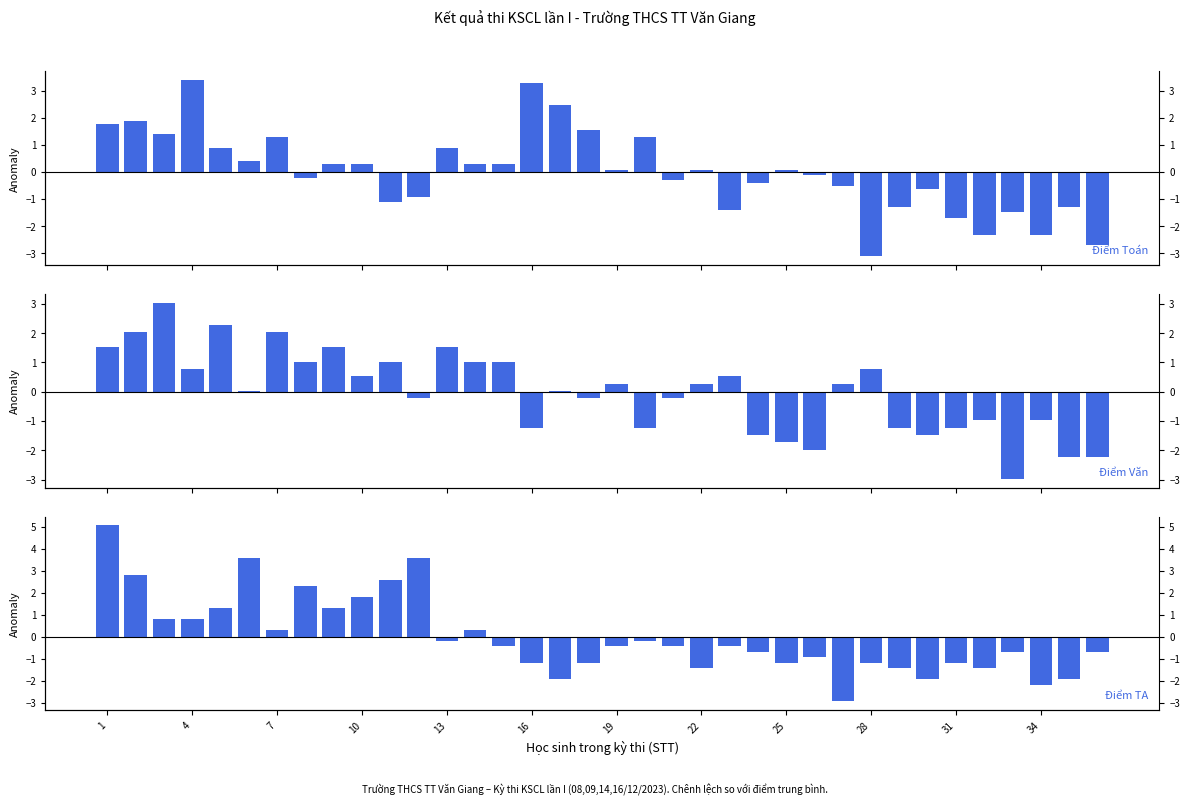

What is the lowest value of the Điểm TA series?

-2.9